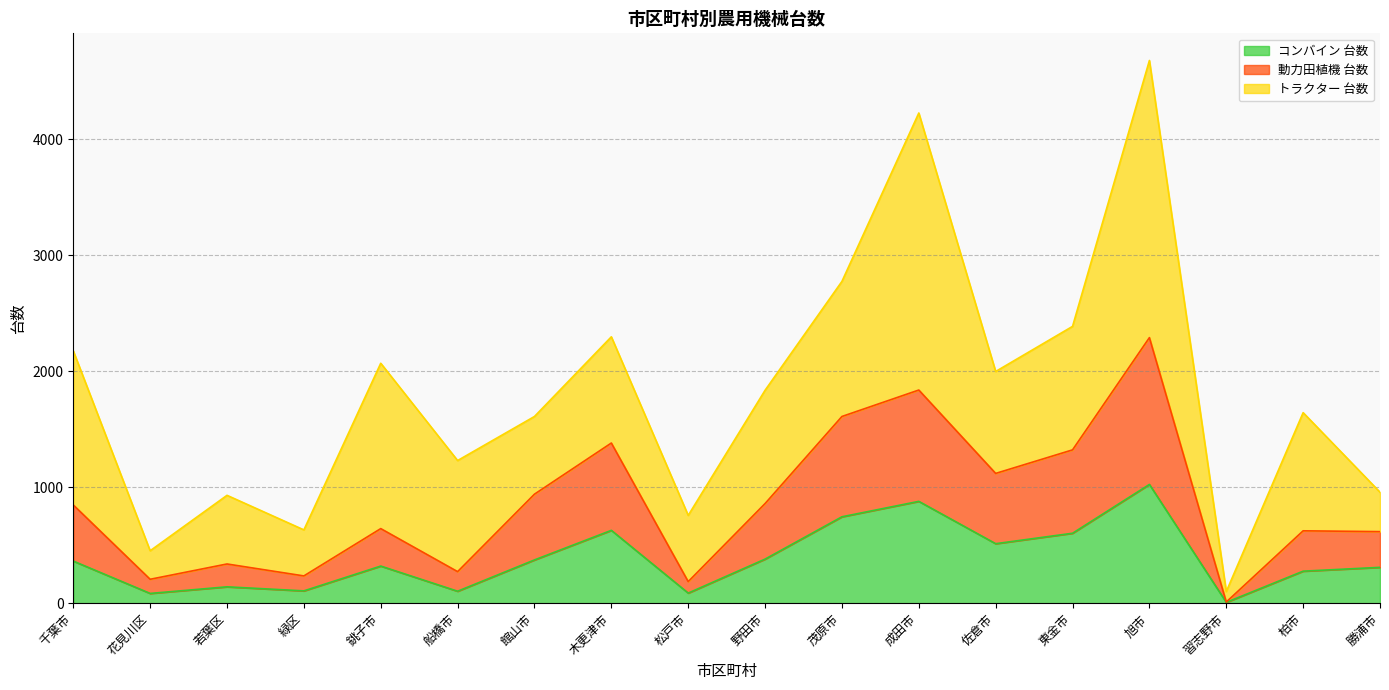

Count the number of categories in the chart.

18